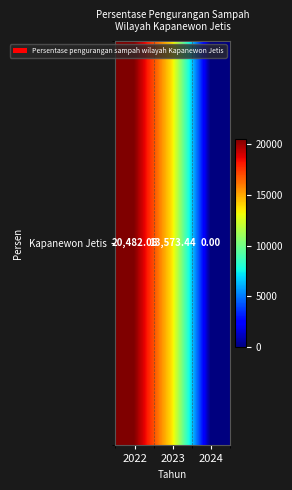

What is the approximate value at 2022?

20482.1